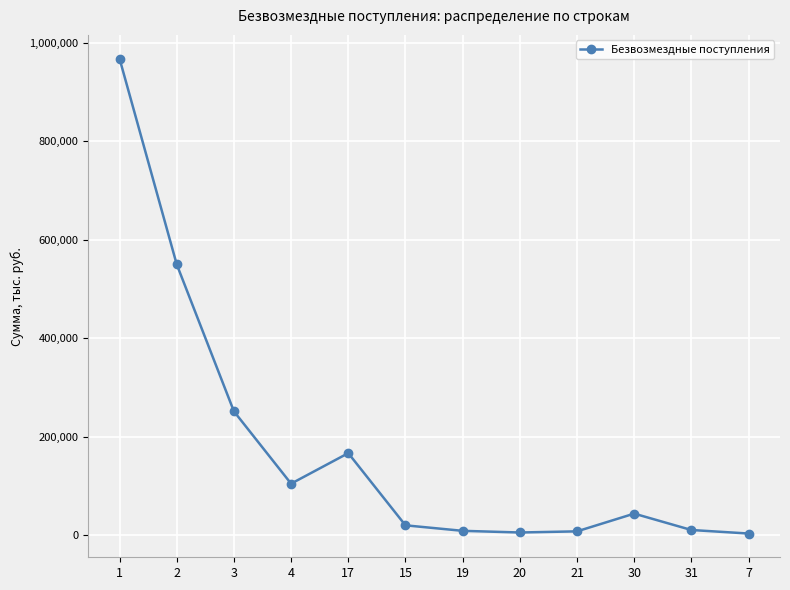

What is the maximum value shown in the chart?

968328.7